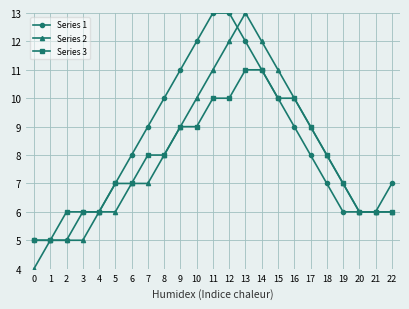

Reading left to right, extract all data points from this chart.

Series 1: 5	5	5	6	6	7	8	9	10	11	12	13	13	12	11	10	9	8	7	6	6	6	7
Series 2: 4	5	5	5	6	6	7	7	8	9	10	11	12	13	12	11	10	9	8	7	6	6	6
Series 3: 5	5	6	6	6	7	7	8	8	9	9	10	10	11	11	10	10	9	8	7	6	6	6